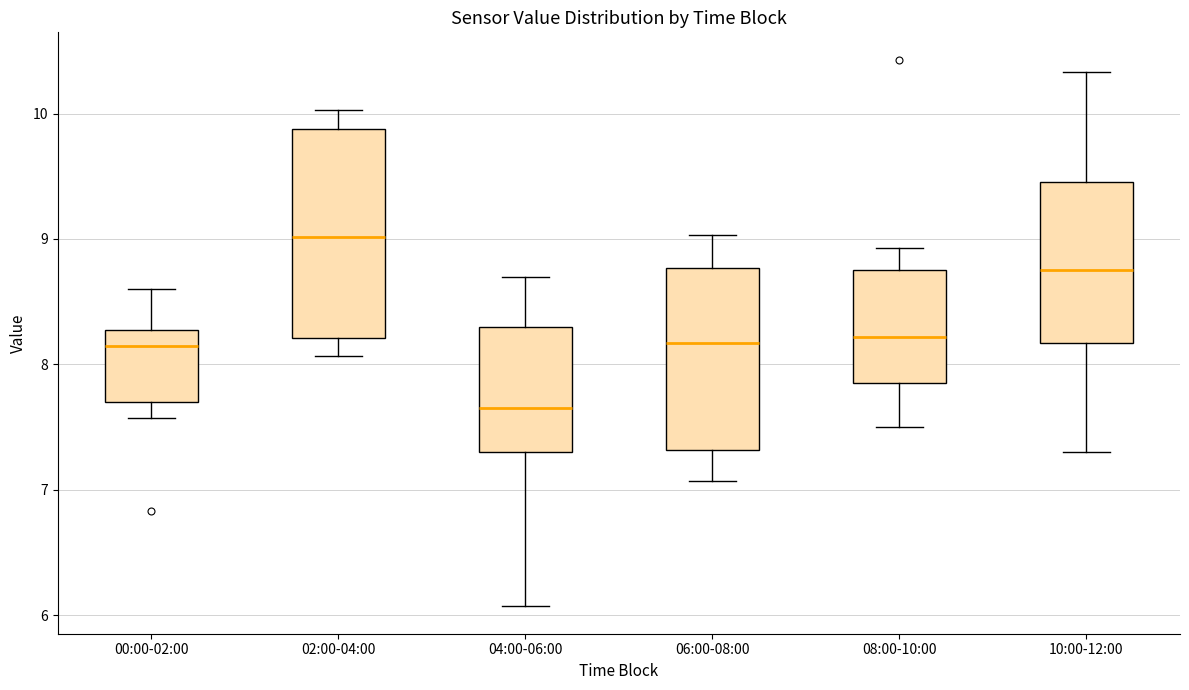

Where is the lower edge of the box for 08:00-10:00 on the y-axis? The values are not printed on the chart, so give them approximately, as read against the axis.

7.8